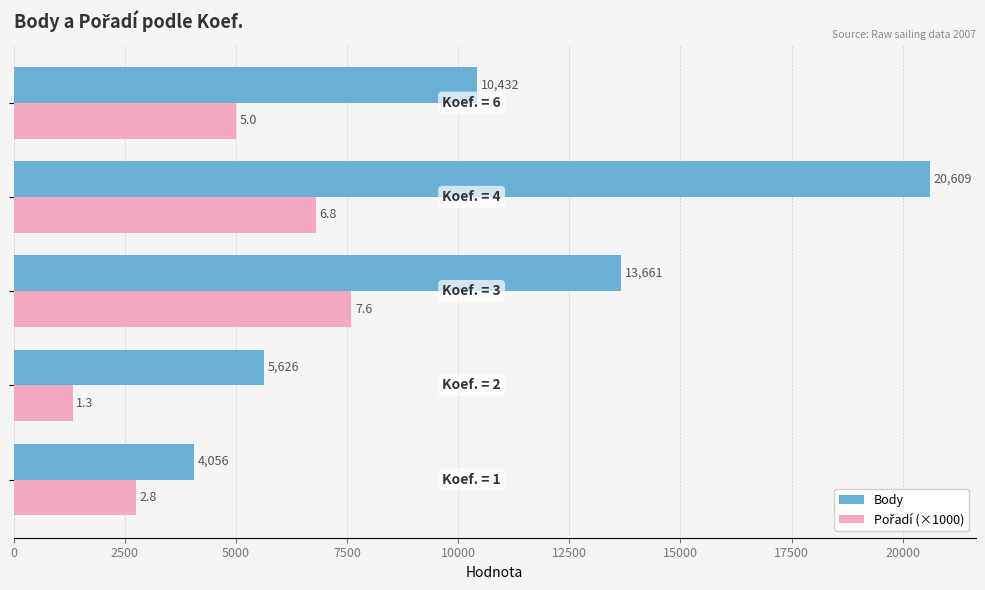

What is the greatest value displayed?

20609.0